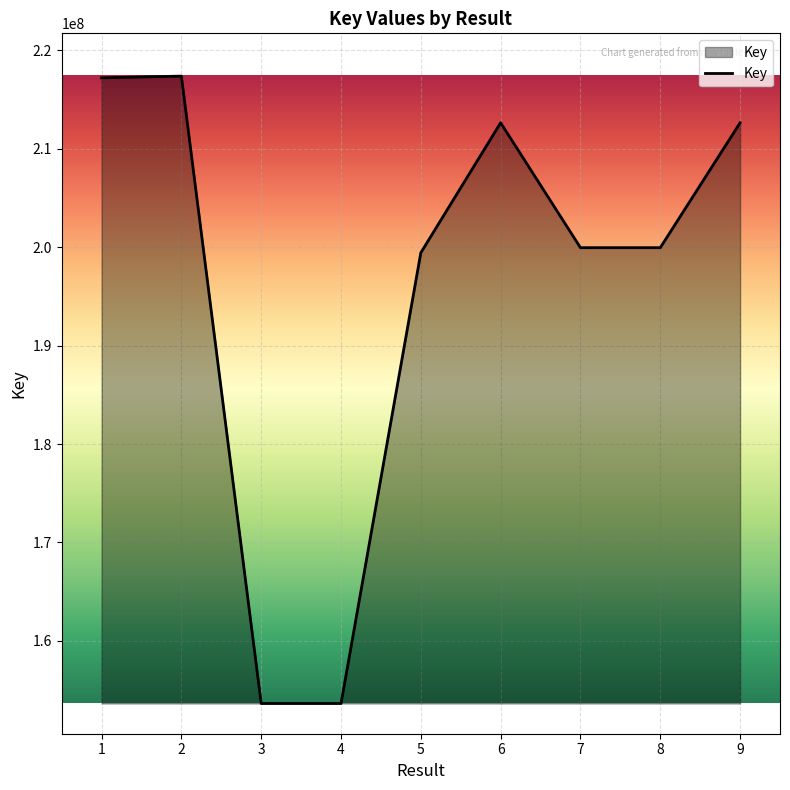

How many lines are shown in the chart?

1